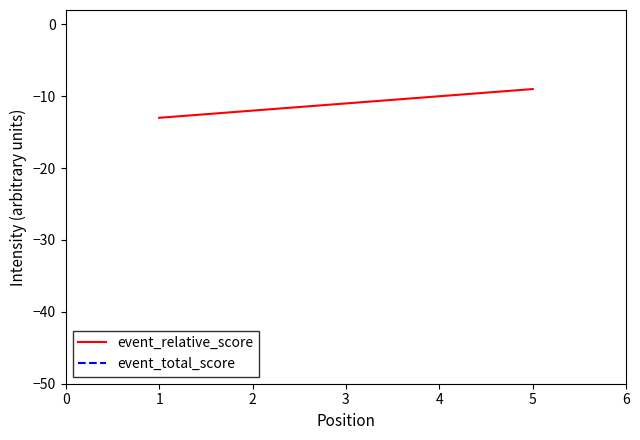

True or false: event_relative_score and event_total_score intersect in this chart.

False